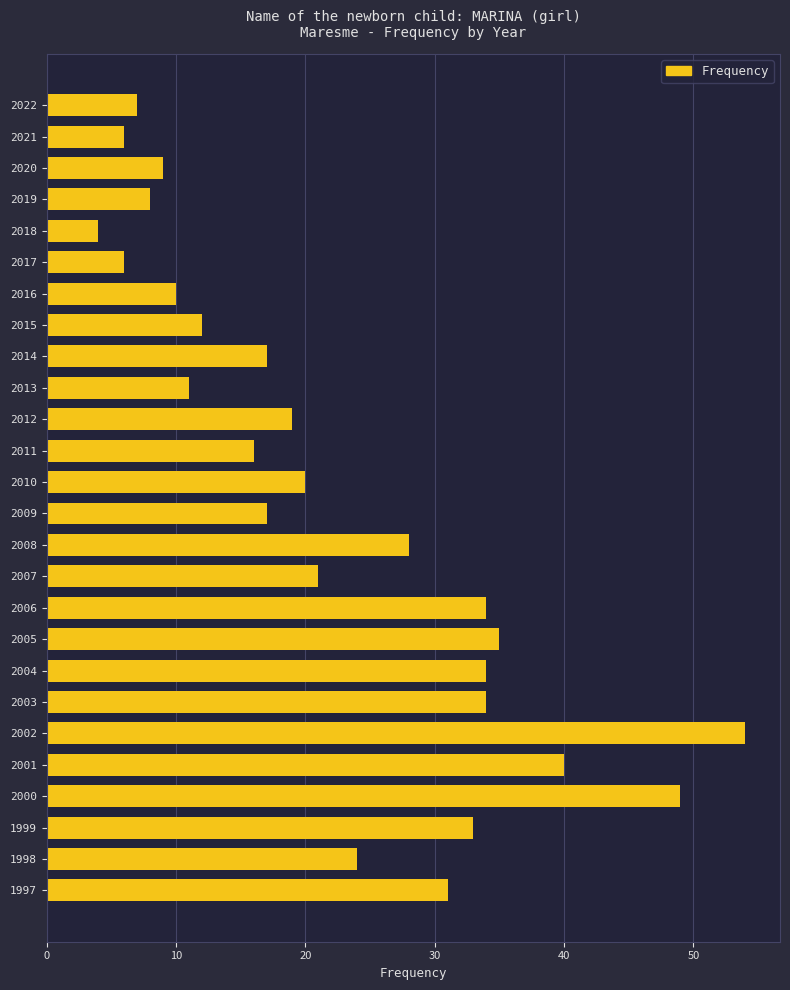

Count the number of data series in this chart.

1